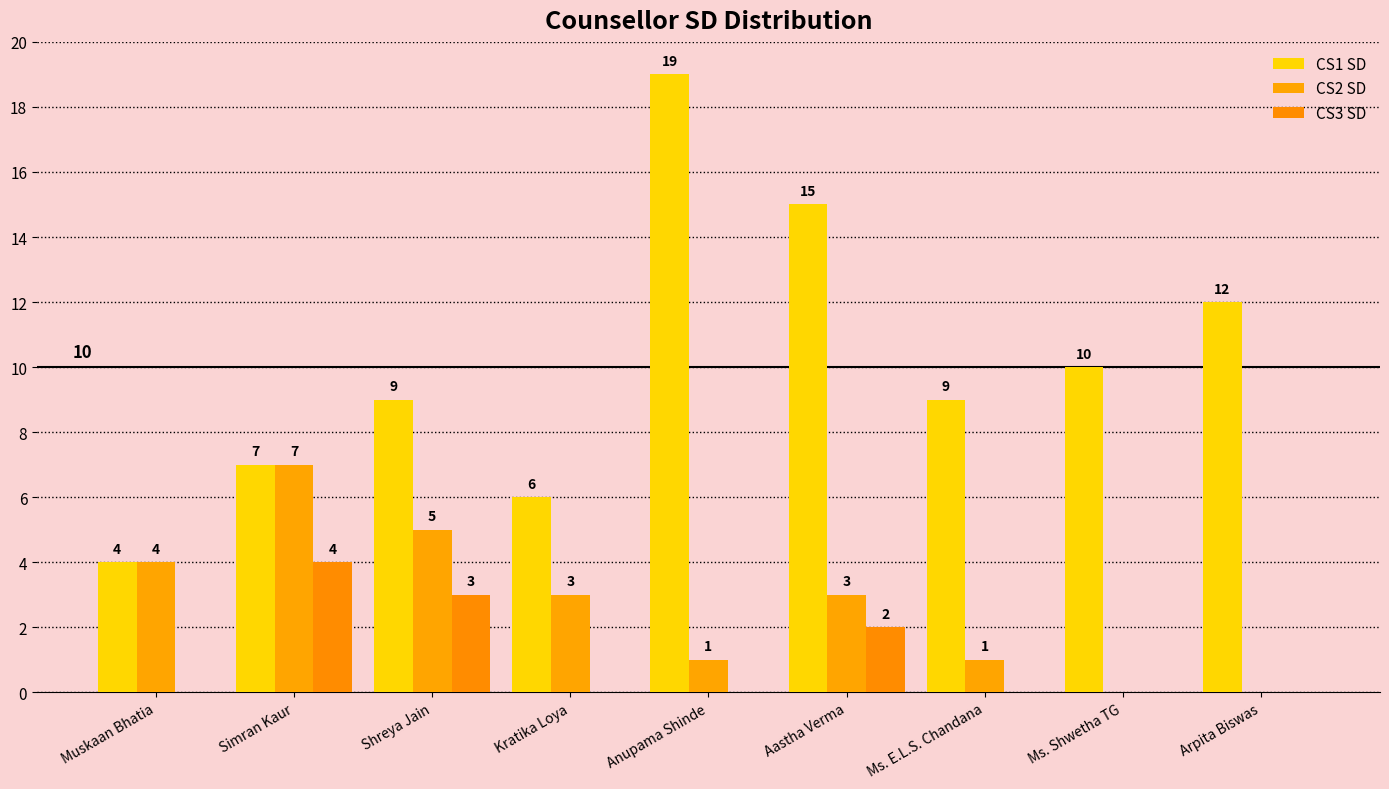

What is the difference between the maximum and minimum values in the CS3 SD series?

4